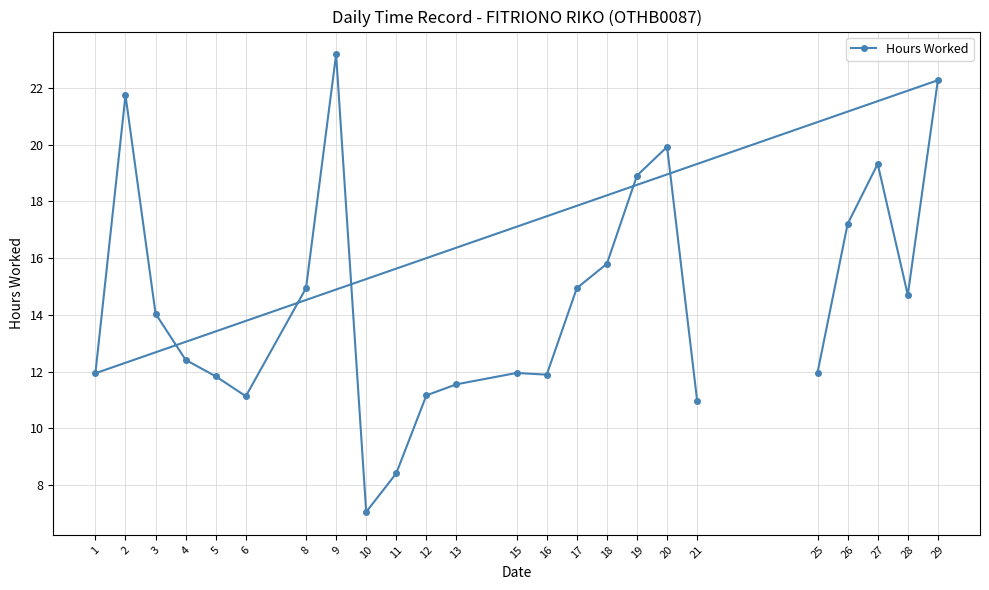

How many lines are shown in the chart?

1